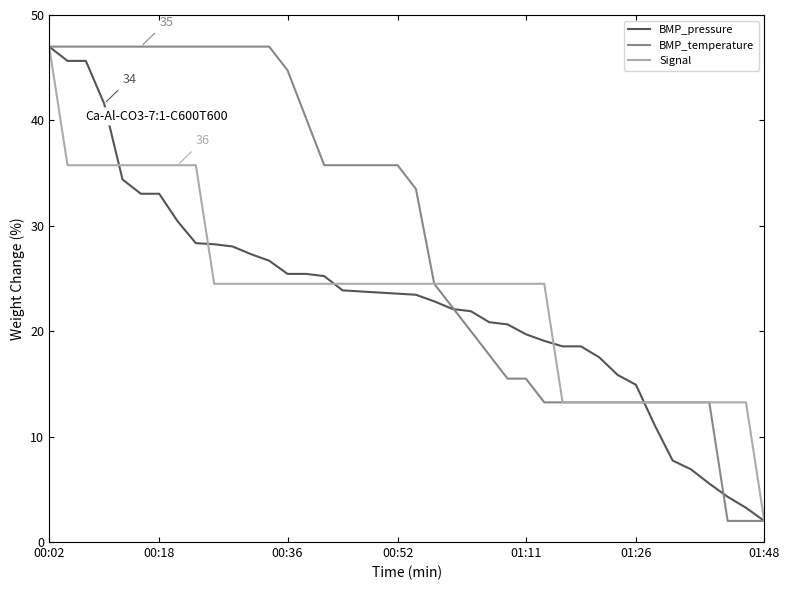

Which series has the largest total across all categories?

BMP_temperature